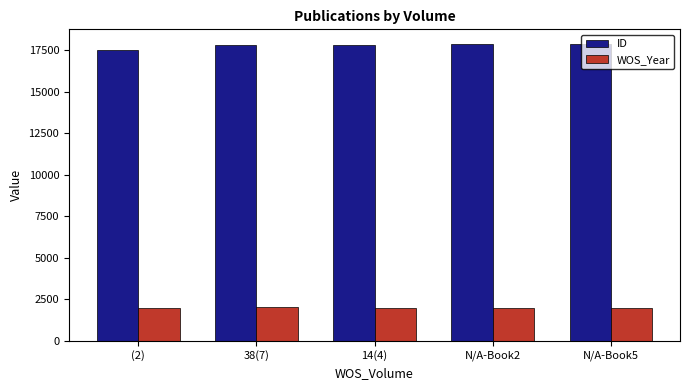

What is the lowest value of the ID series?

17517